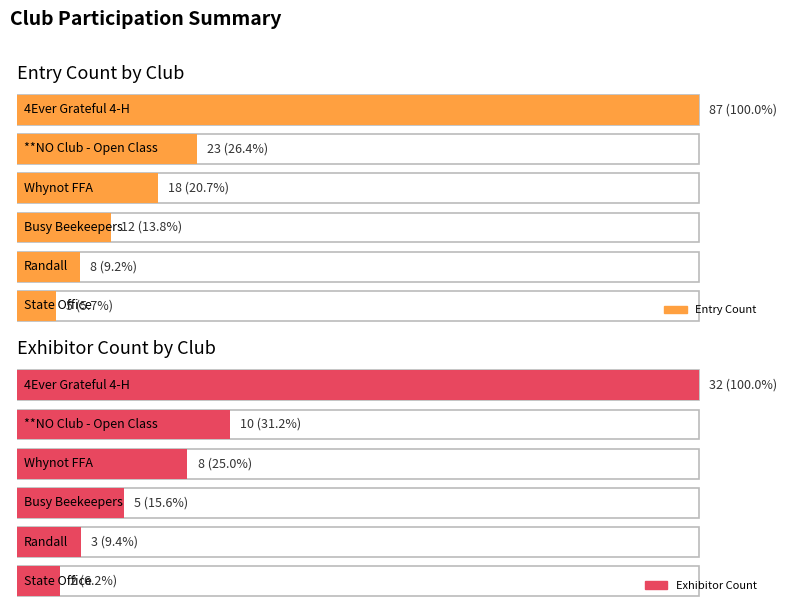

How many series are shown in this chart?

2